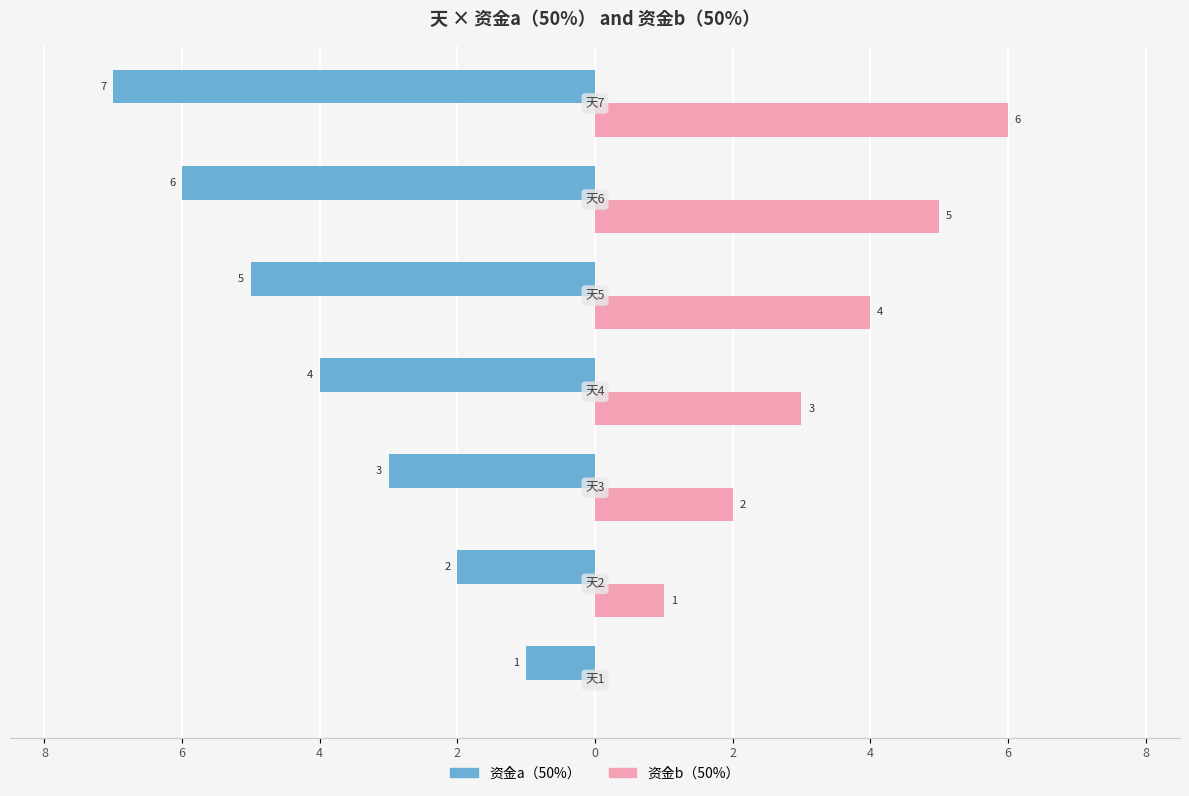

What is the difference between the second highest and minimum values in the 资金b（50%） series?

5